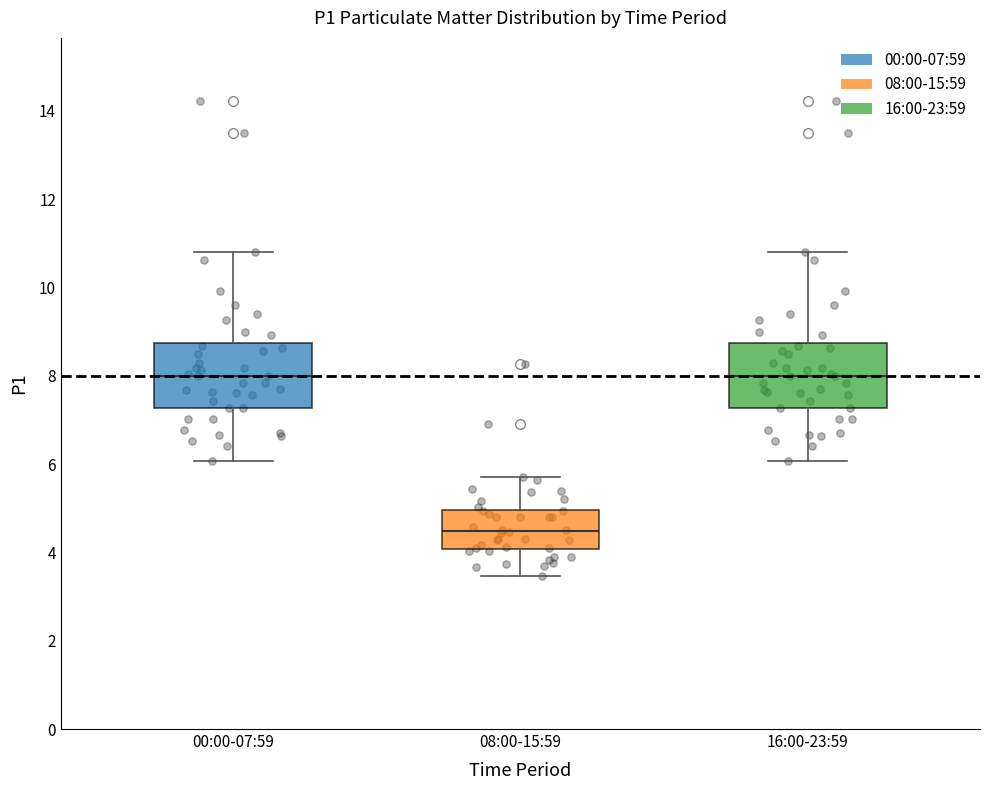

Which box has the lowest median line?

08:00-15:59